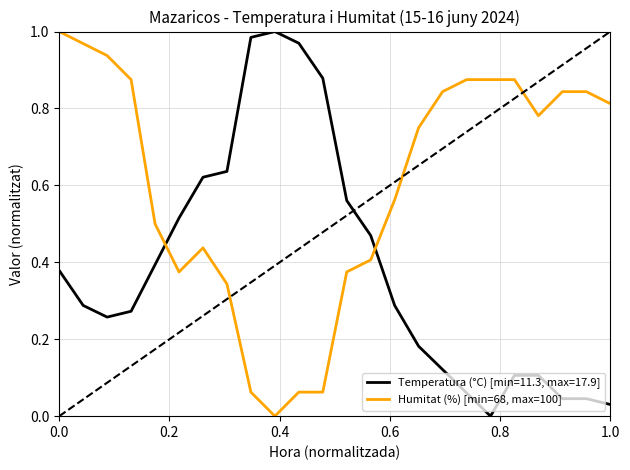

True or false: Temperatura (°C) [min=11.3, max=17.9] and Humitat (%) [min=68, max=100] intersect in this chart.

True